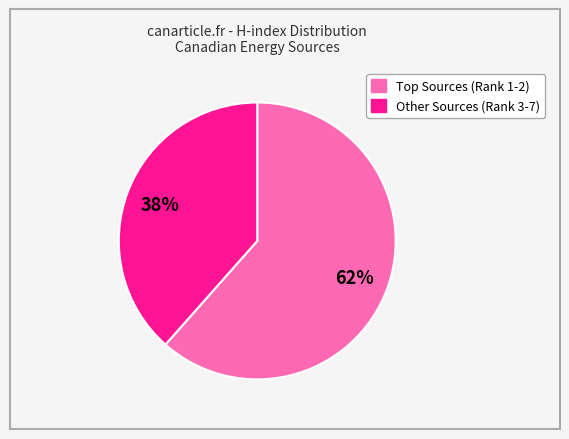

Does any single category account for the majority?

Yes